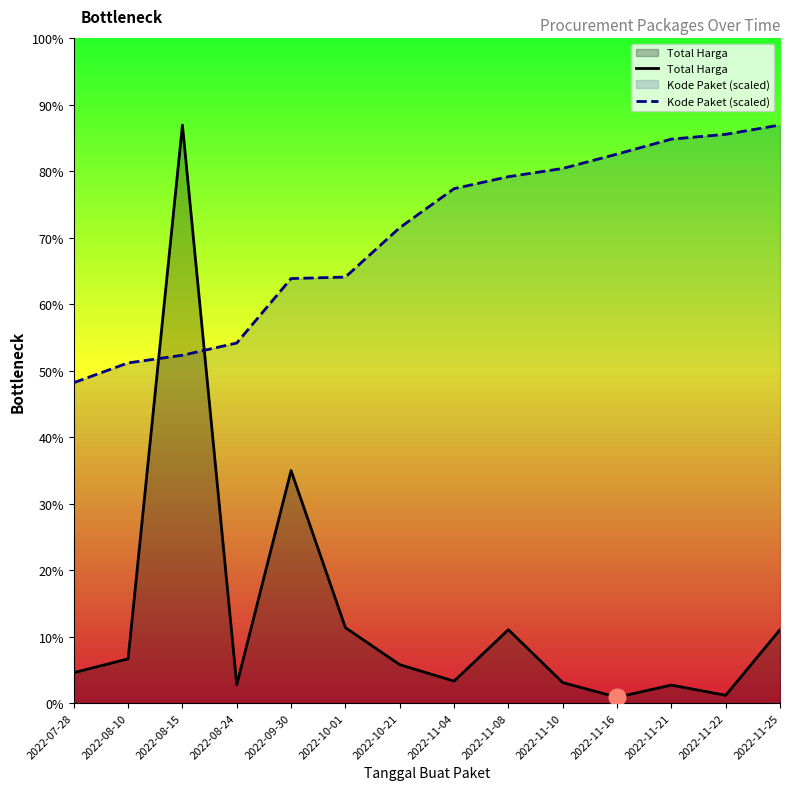

What is the sum of all Total Harga values?

812020000.0